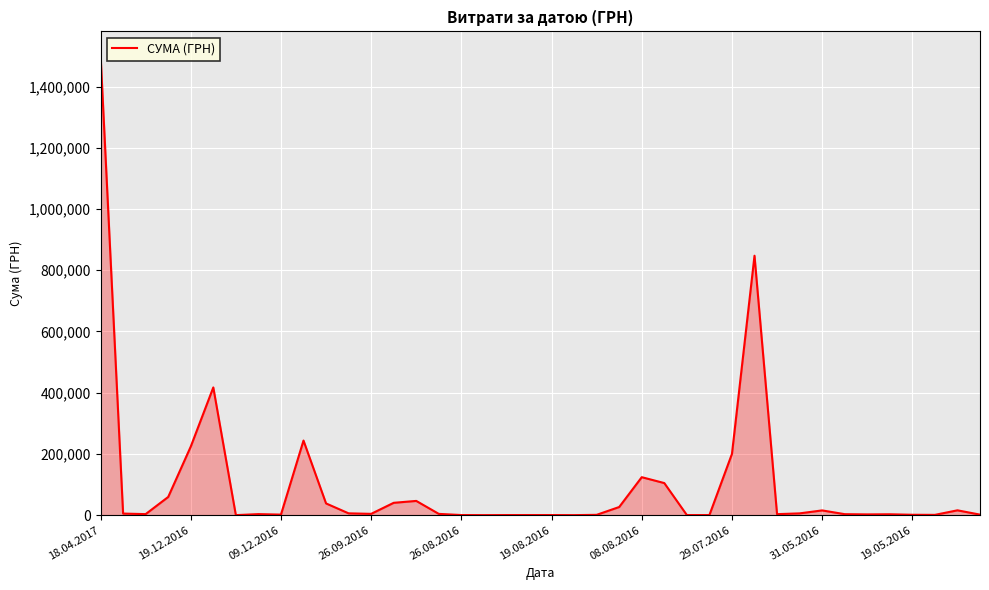

What is the greatest value displayed?

1504929.0